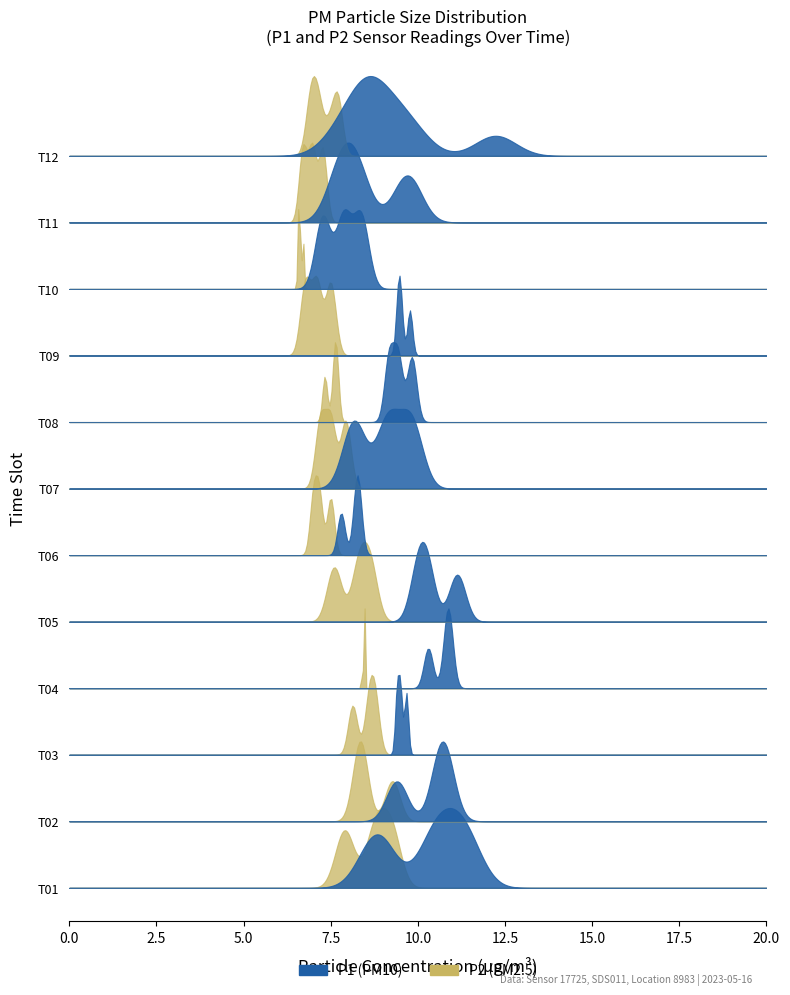

List the series in order of their peak value, lowest first.

P2, P1